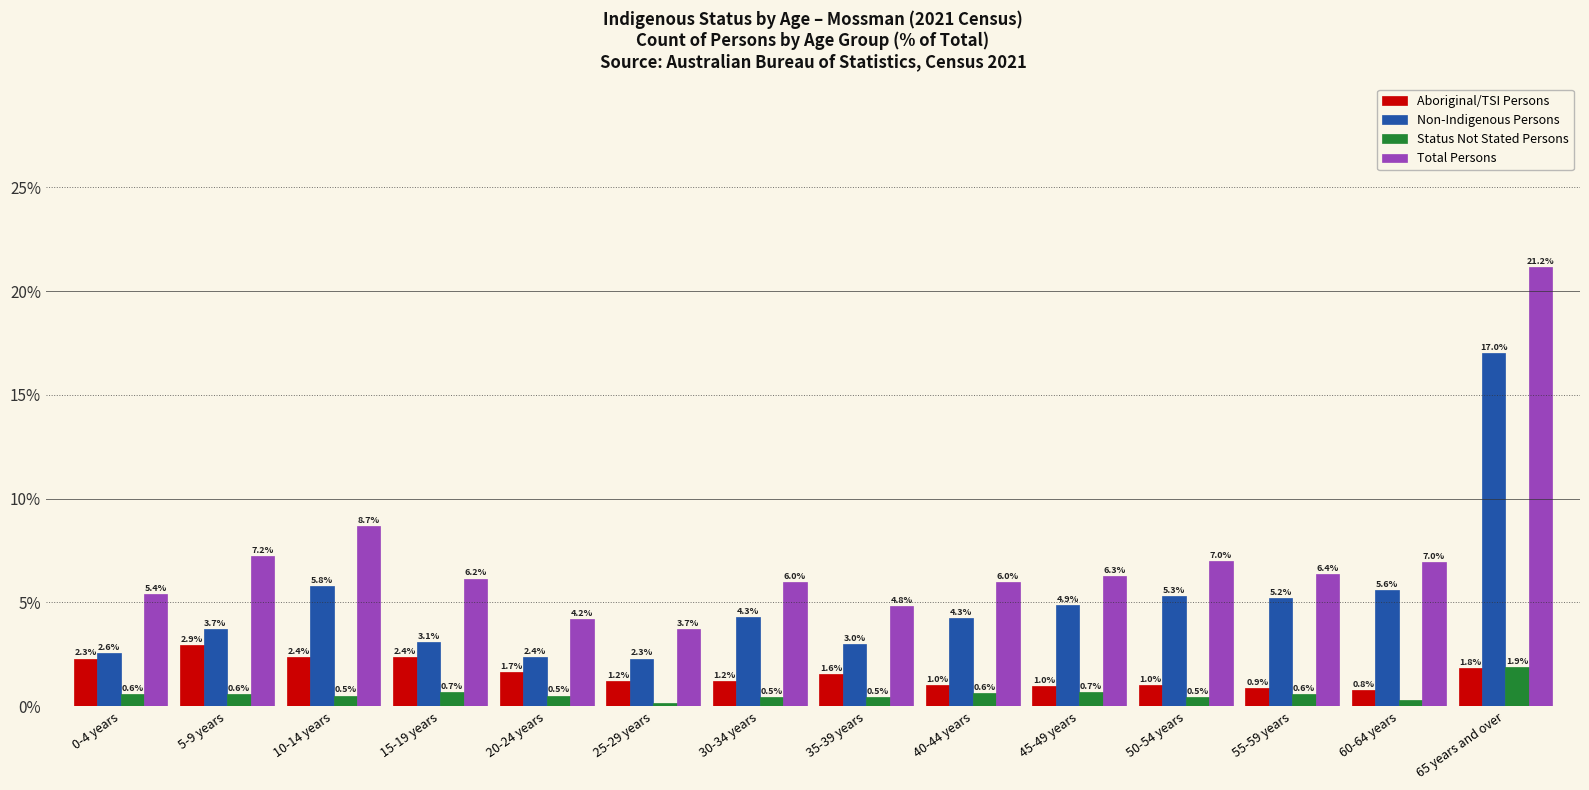

What is the greatest value displayed?

21.2